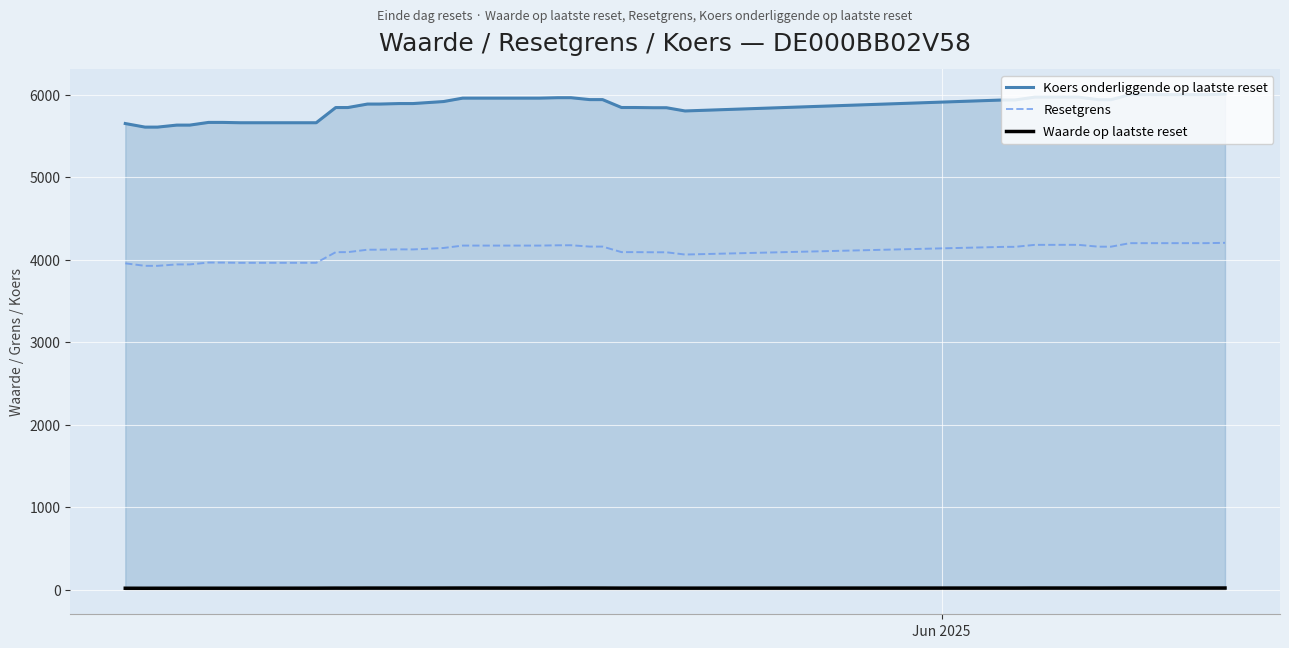

Which series has the largest total across all categories?

Koers onderliggende op laatste reset